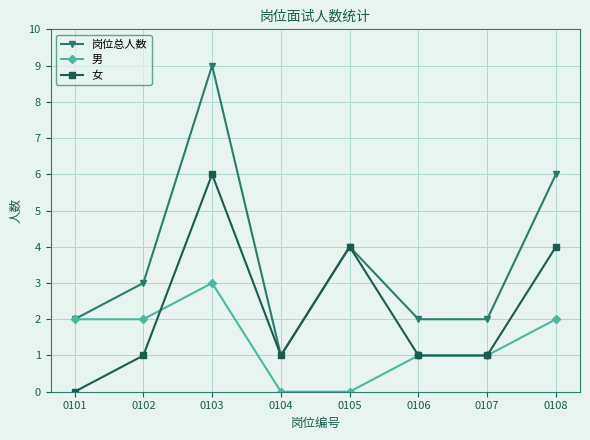

What is the sum of all 男 values?

11